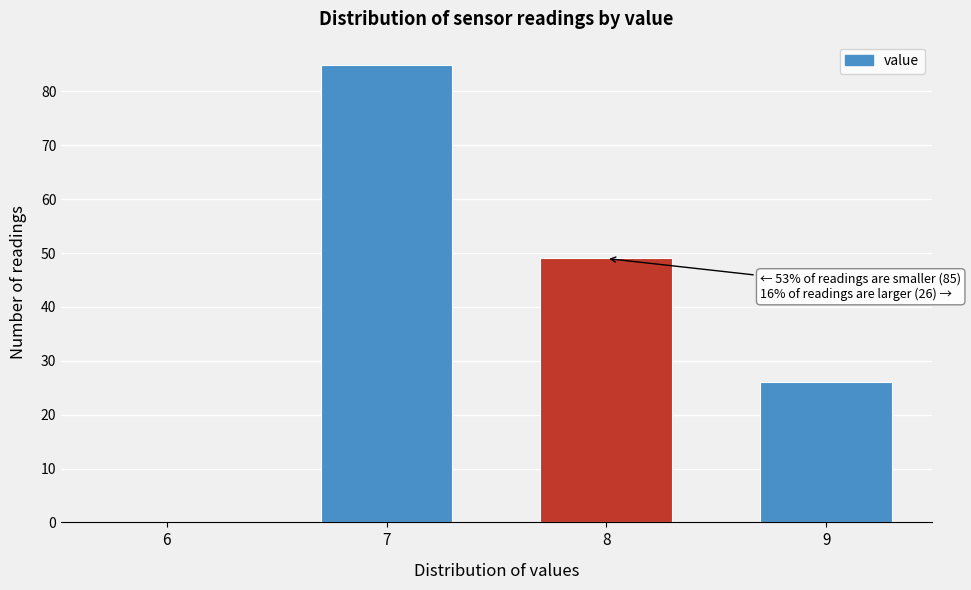

Reading left to right, what are all the values shown in this chart?

6=0	7=85	8=49	9=26